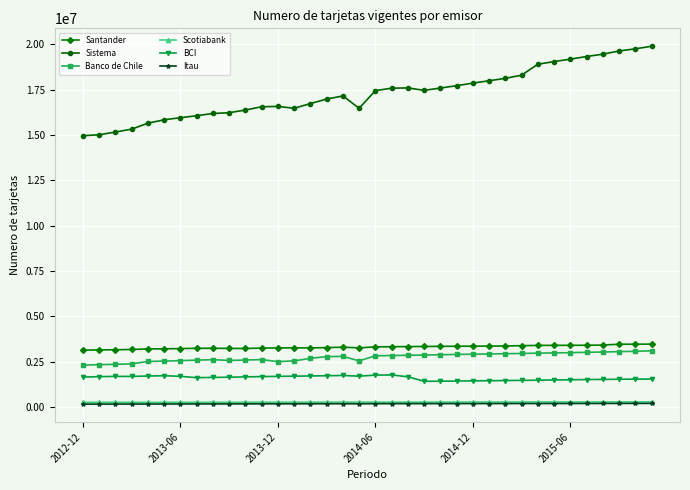

True or false: Banco de Chile and Itau cross at least once.

False